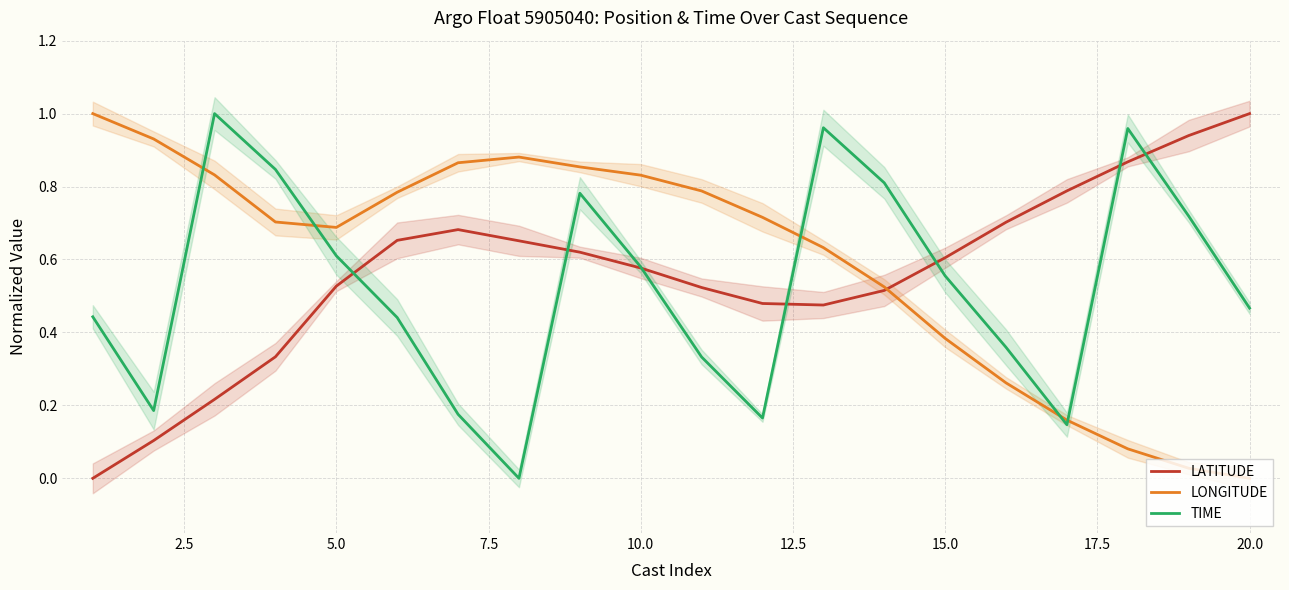

Is this an area chart (filled region under the line)?

No